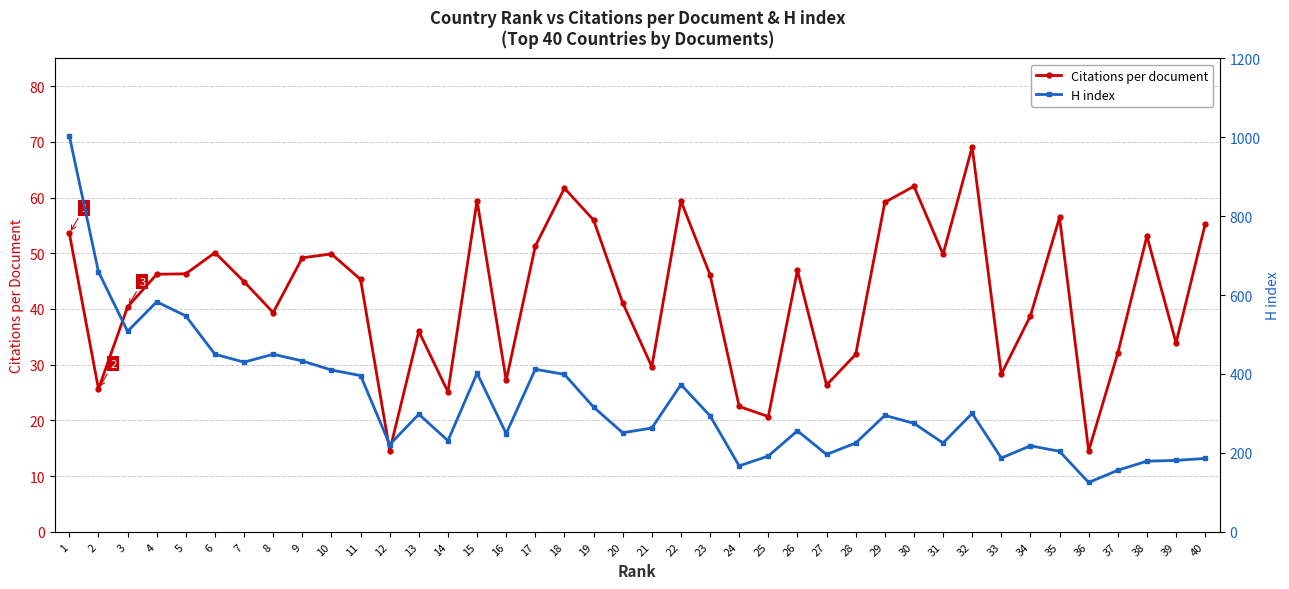

List the series in order of their overall mean, lowest first.

Citations per document, H index